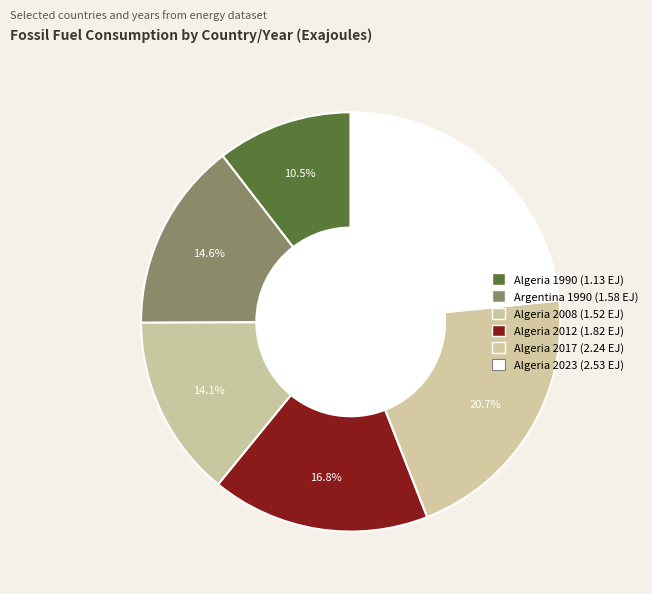

Is it true that Algeria 2017 is 34% of the pie?

False